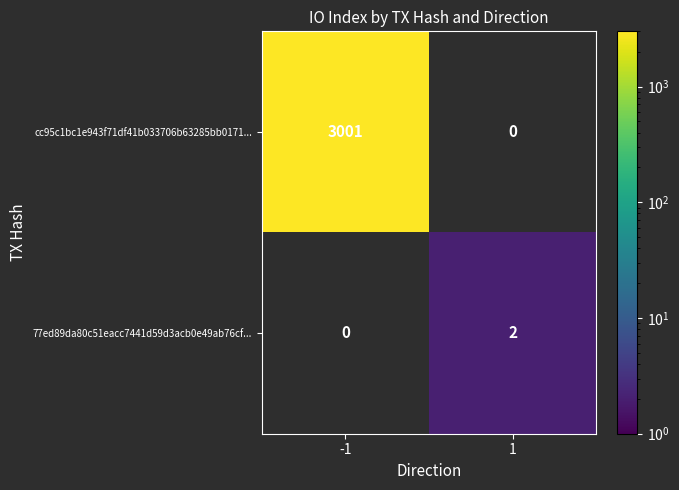

True or false: 77ed89da80c51eacc7441d59d3acb0e49ab76cf... has a value of 1 at 1.

False